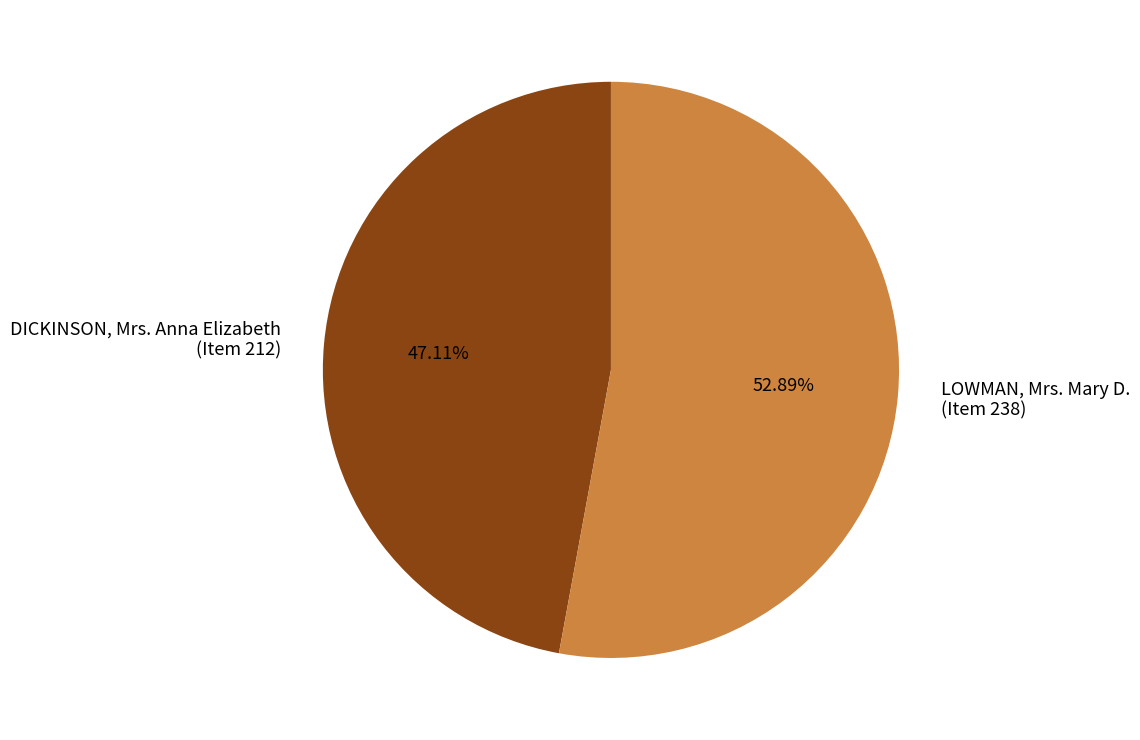

Between LOWMAN, Mrs. Mary D. (Item 238) and DICKINSON, Mrs. Anna Elizabeth (Item 212), which is larger?

LOWMAN, Mrs. Mary D. (Item 238)